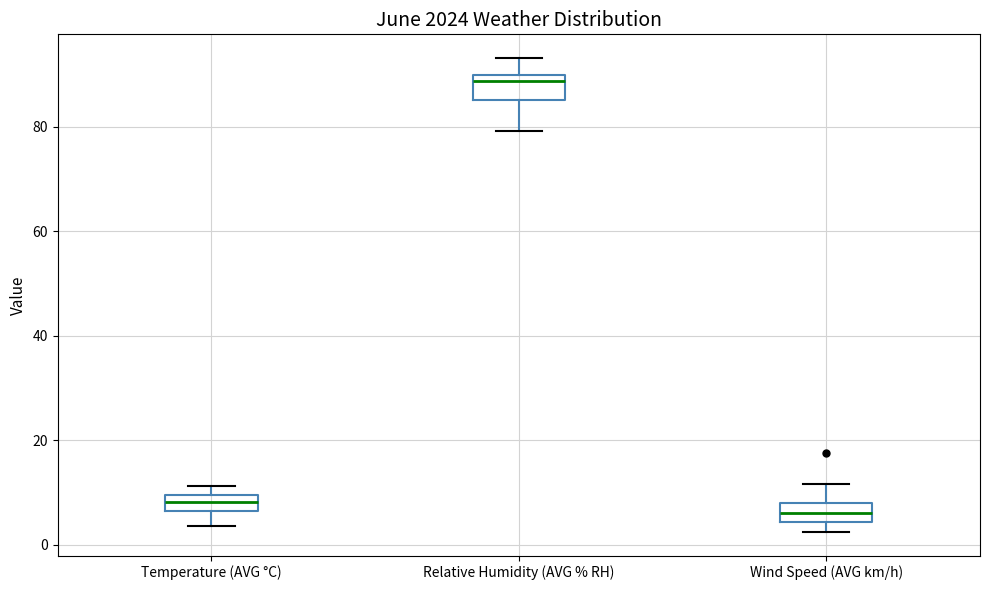

Which box's median line is the highest?

Relative Humidity (AVG % RH)